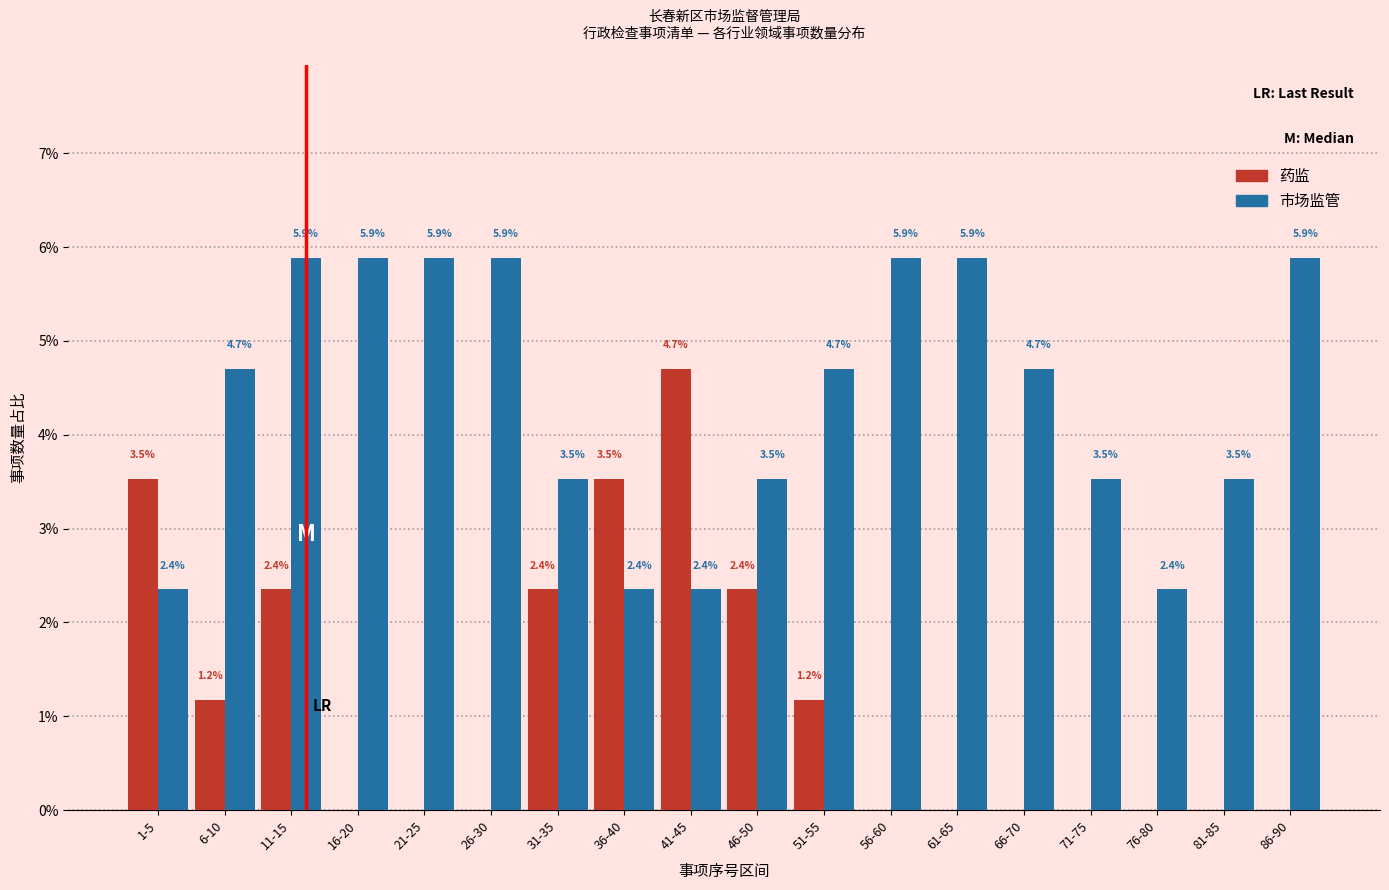

Reading left to right, list all the values displayed in this chart.

药监: 1-5=3.5	6-10=1.2	11-15=2.4	16-20=0.0	21-25=0.0	26-30=0.0	31-35=2.4	36-40=3.5	41-45=4.7	46-50=2.4	51-55=1.2	56-60=0.0	61-65=0.0	66-70=0.0	71-75=0.0	76-80=0.0	81-85=0.0	86-90=0.0
市场监管: 1-5=2.4	6-10=4.7	11-15=5.9	16-20=5.9	21-25=5.9	26-30=5.9	31-35=3.5	36-40=2.4	41-45=2.4	46-50=3.5	51-55=4.7	56-60=5.9	61-65=5.9	66-70=4.7	71-75=3.5	76-80=2.4	81-85=3.5	86-90=5.9